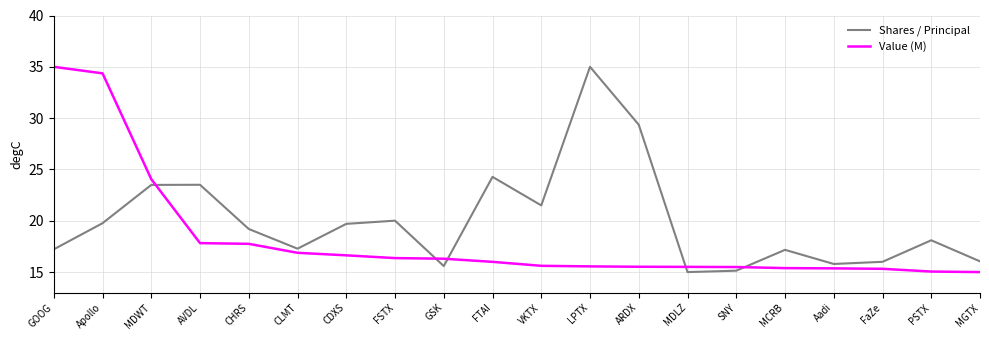

What is the lowest value of the Shares / Principal series?

15.0